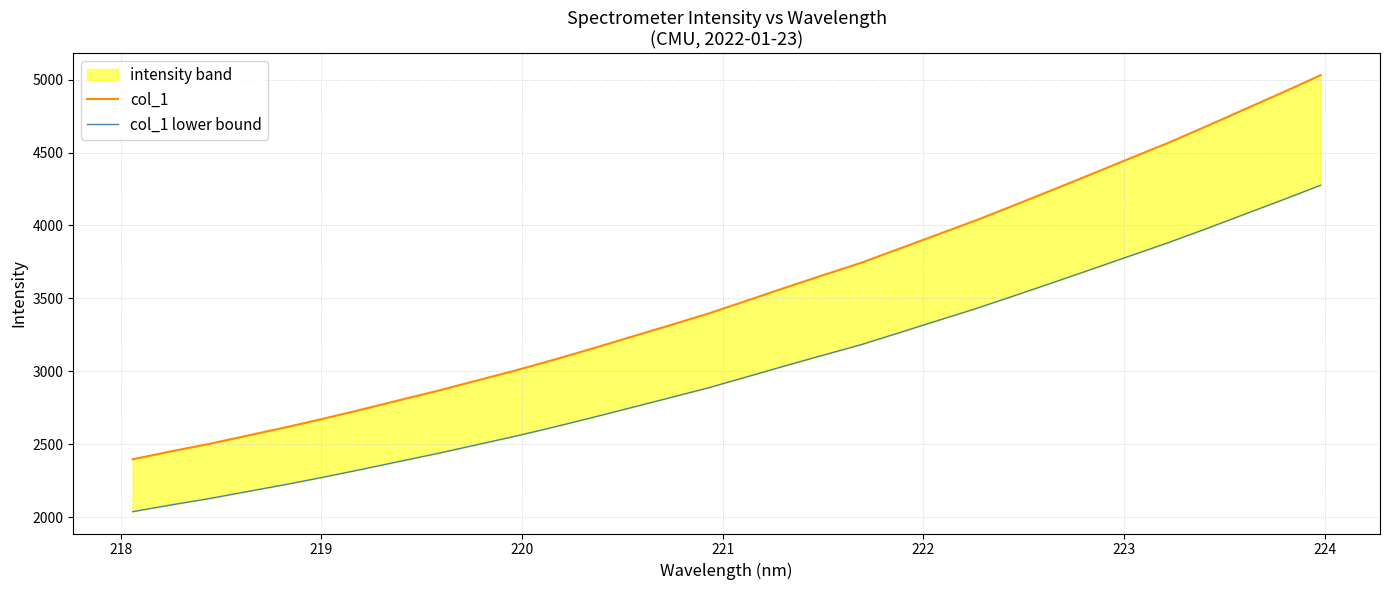

What are all the series names shown in the legend?

col_1, col_1 lower bound